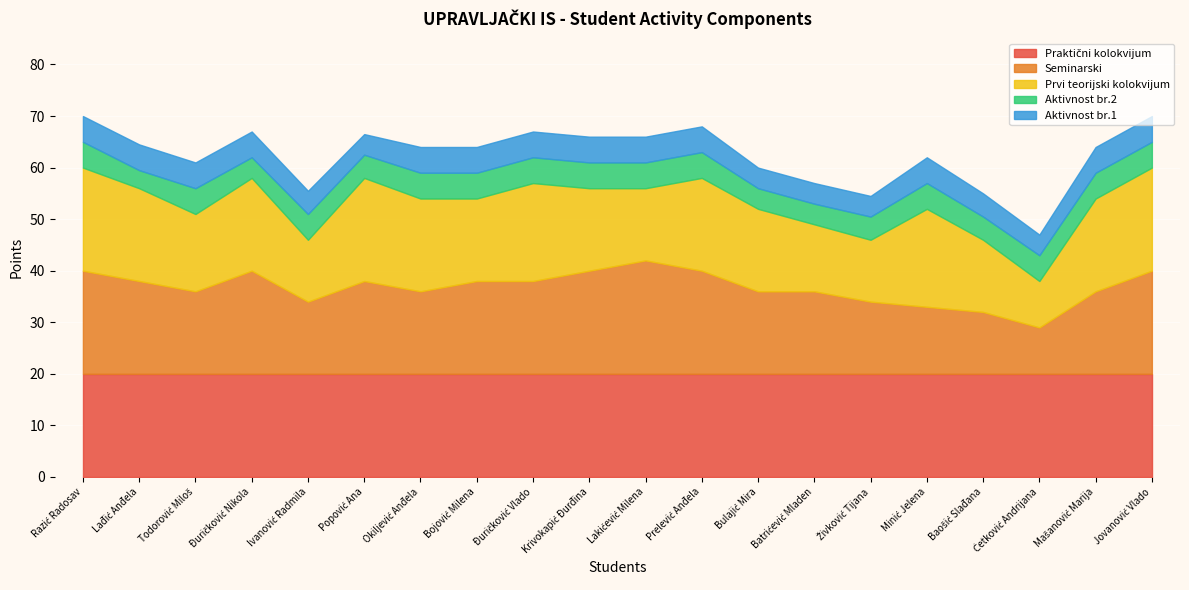

Where is Prvi teorijski kolokvijum nearest to the value 14?

Lakićević Milena